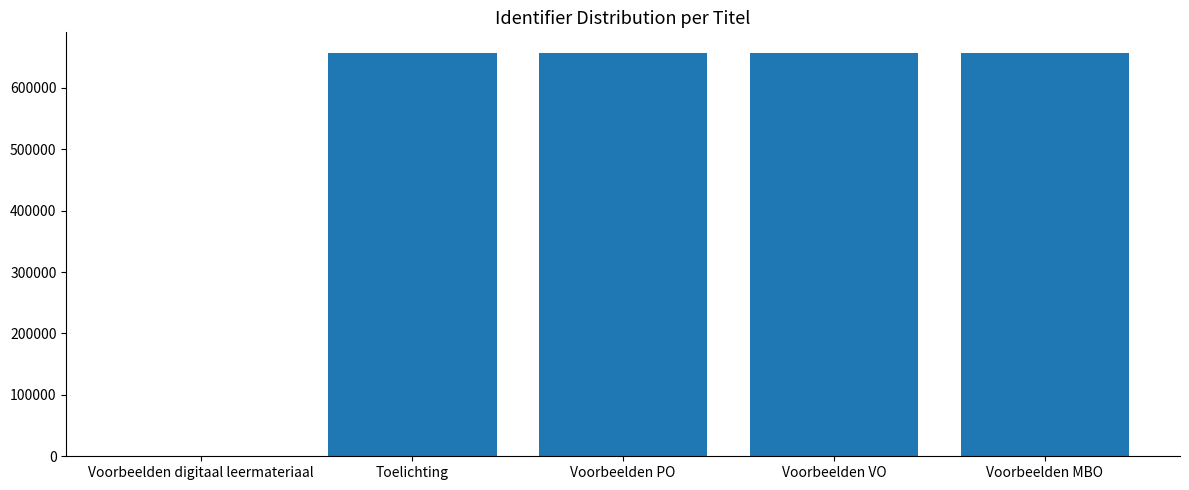

What is the sum of all values?

2629476